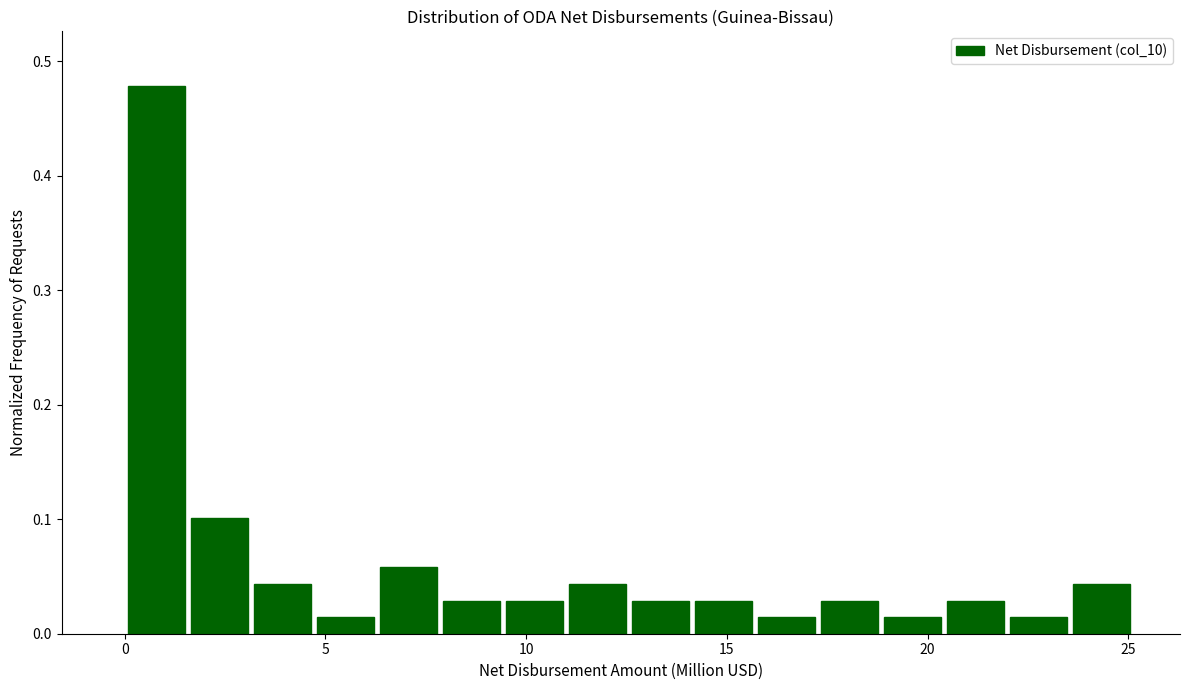

Read against the x-axis, roughly where is the centre of the tallest bar?

1.0